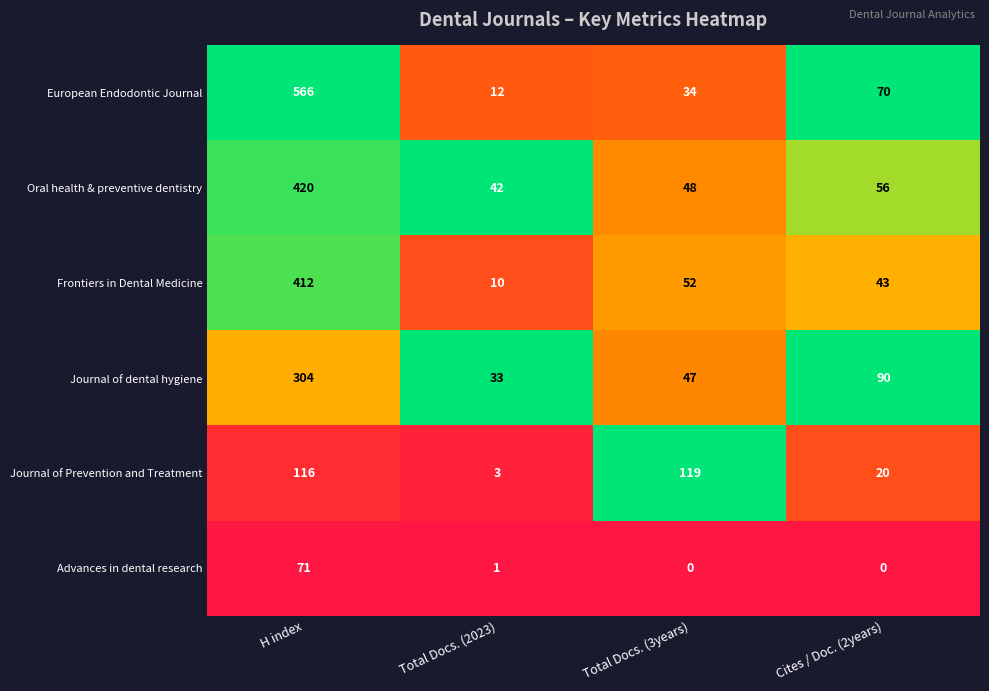

Reading left to right, transcribe all the data shown in this chart.

European Endodontic Journal: 566	12	34	70
Oral health & preventive dentistry: 420	42	48	56
Frontiers in Dental Medicine: 412	10	52	43
Journal of dental hygiene: 304	33	47	90
Journal of Prevention and Treatment: 116	3	119	20
Advances in dental research: 71	1	0	0